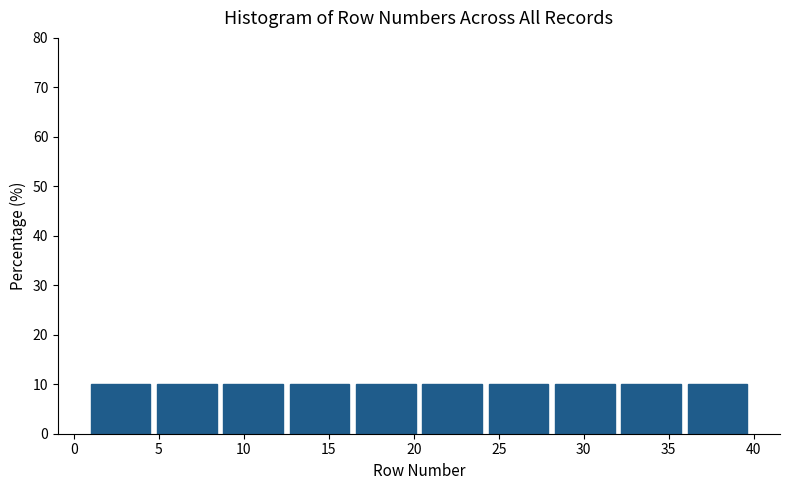

Reading left to right, list every bar in this chart as the range it spans on the x-axis followed by its height. Neither the bar edges nor the heights are printed on the chart, so give them approximately, as read against the axes.

1.0 to 4.9: 10
4.9 to 8.8: 10
8.8 to 12.7: 10
12.7 to 16.6: 10
16.6 to 20.5: 10
20.5 to 24.4: 10
24.4 to 28.3: 10
28.3 to 32.2: 10
32.2 to 36.1: 10
36.1 to 40.0: 10